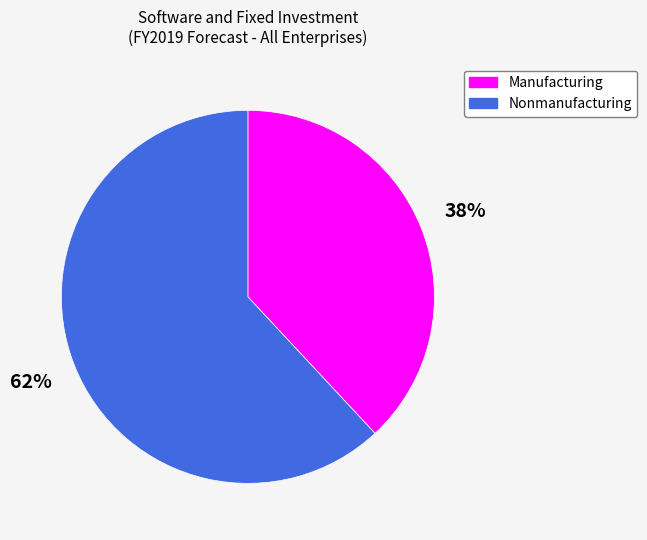

How many segments does this pie chart have?

2